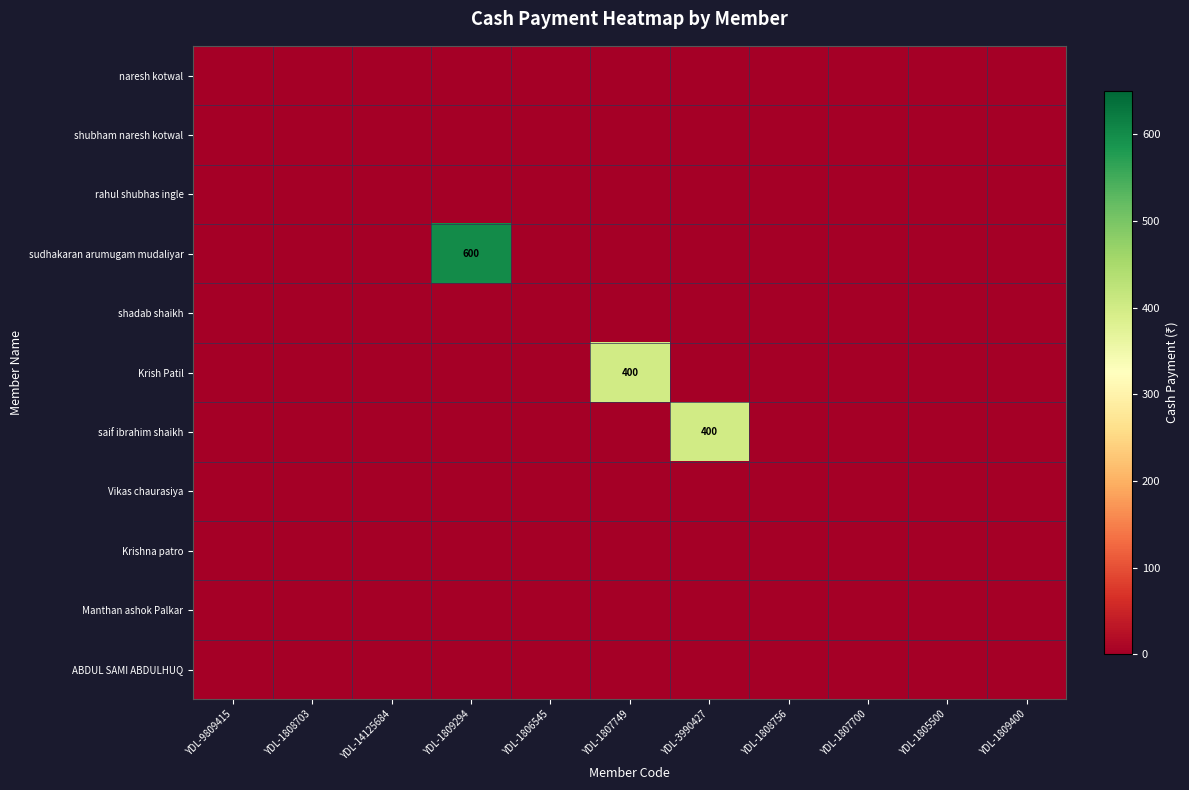

True or false: saif ibrahim shaikh has a value of 222 at YDL-14125684.

False